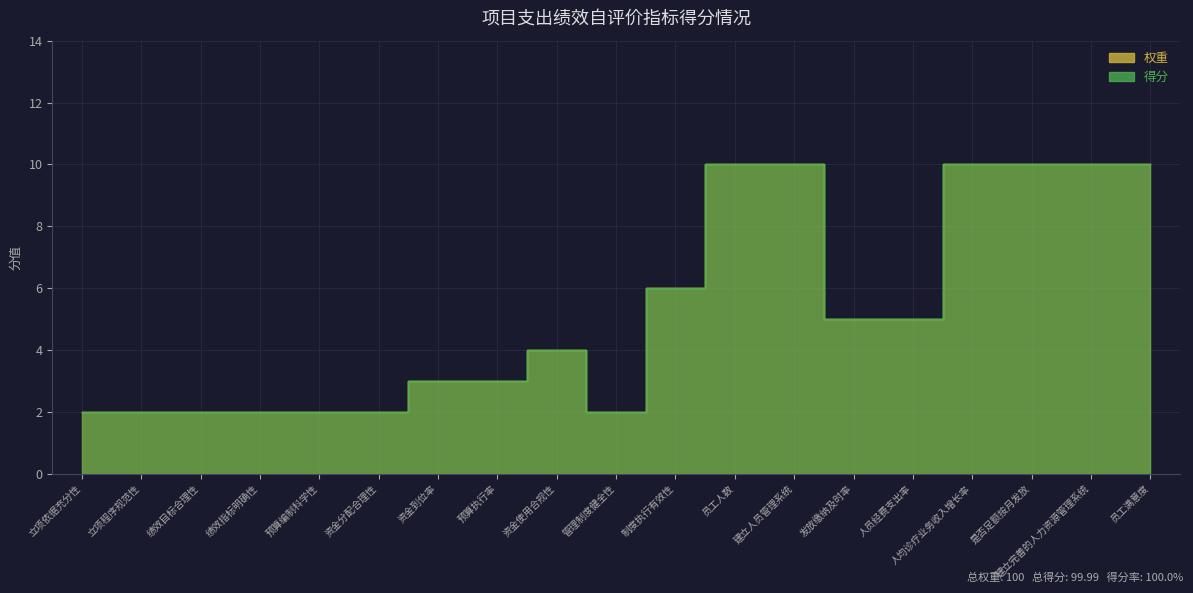

In 权重, how many points are lower than both neighbors (excluding endpoints)?

1